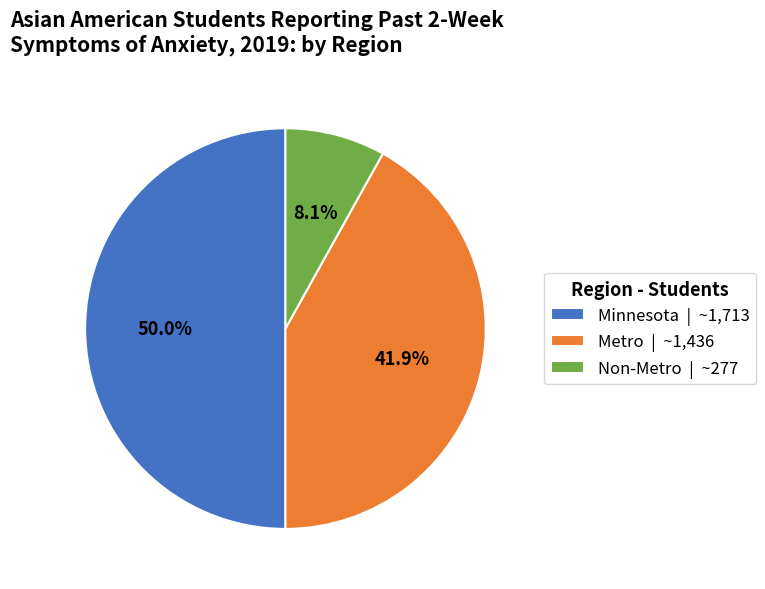

The Metro slice represents 42% of the pie. True or false?

True